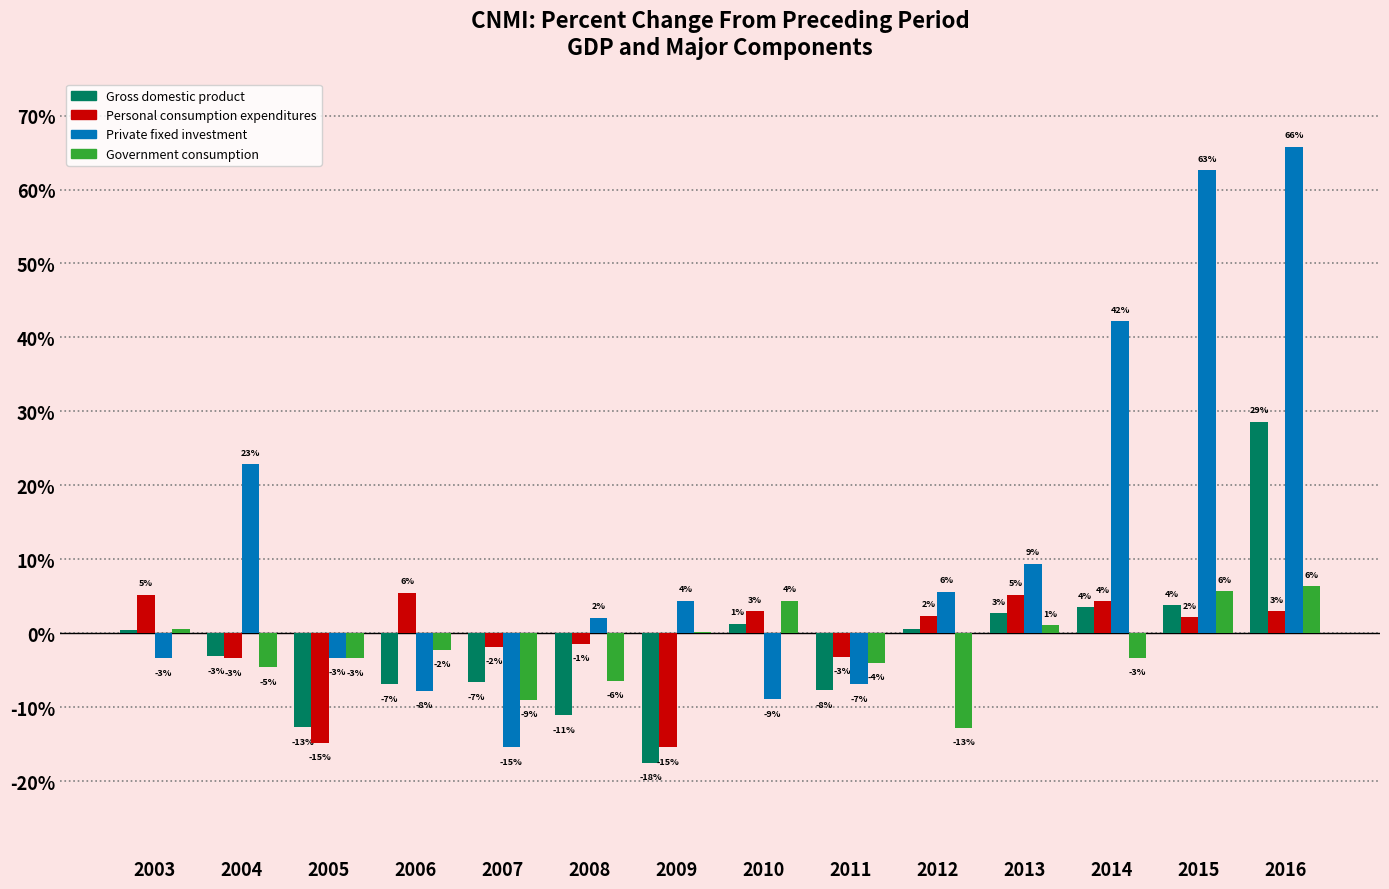

What is the sum of all Private fixed investment values?

169.3